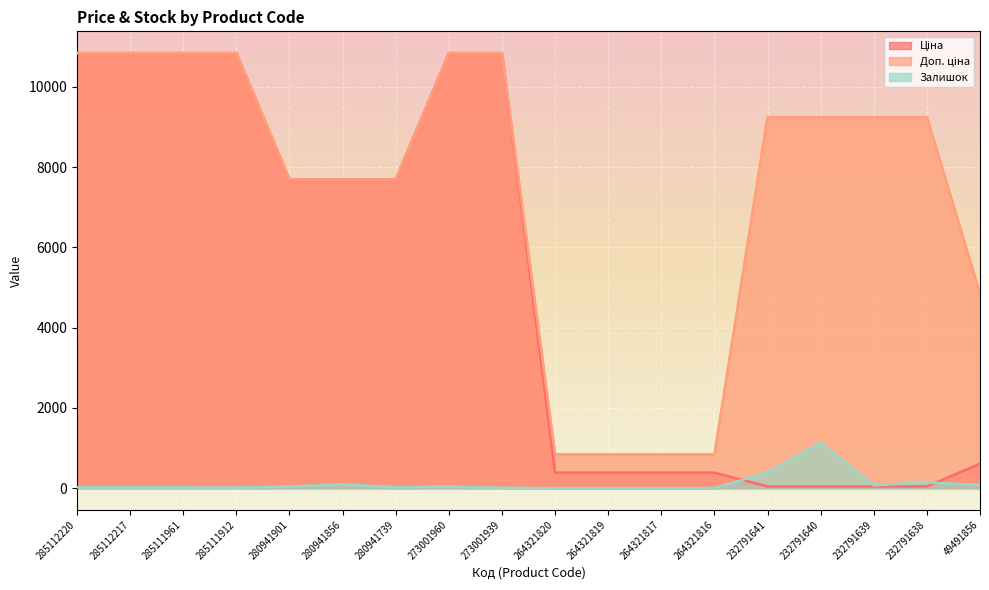

Where does the Залишок series first go above 19?

280941901